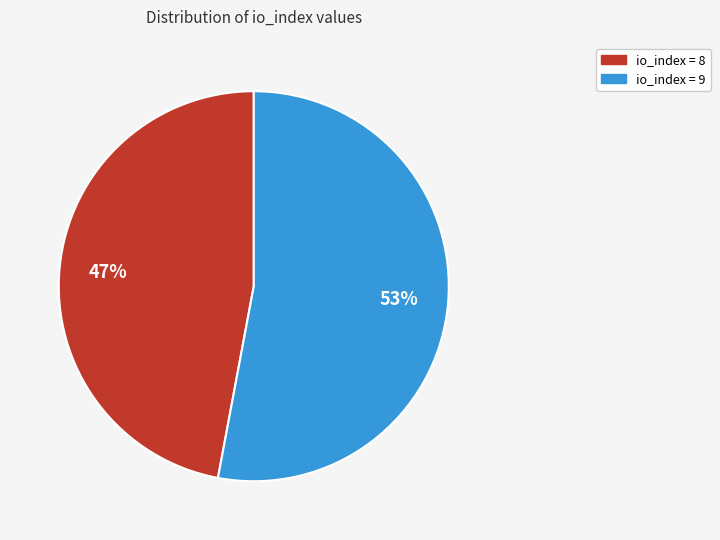

To the nearest percent, what is the average slice percentage?

50%